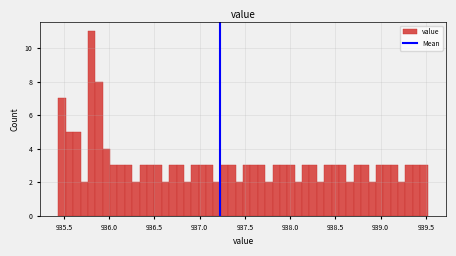

Around what value on the x-axis is the tallest bar? Give the approximate position of its centre, as read against the axis.

935.80